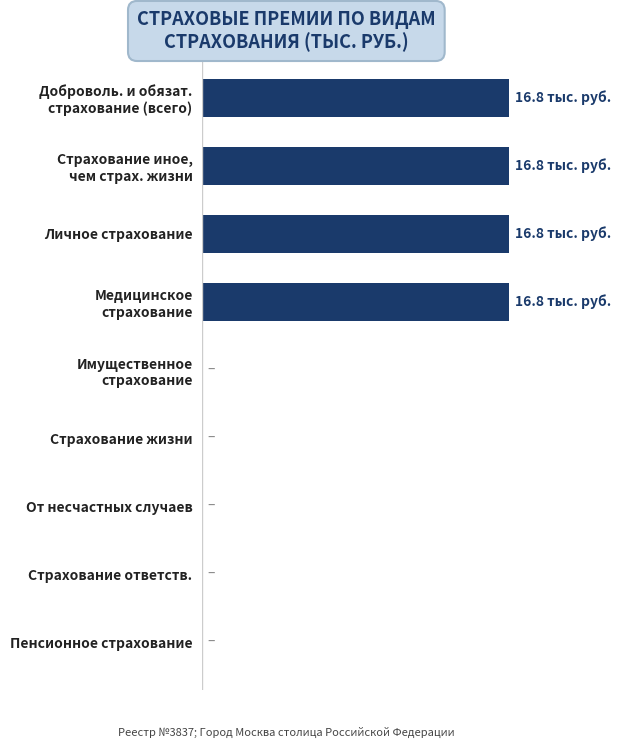

What is the maximum value shown in the chart?

16.8